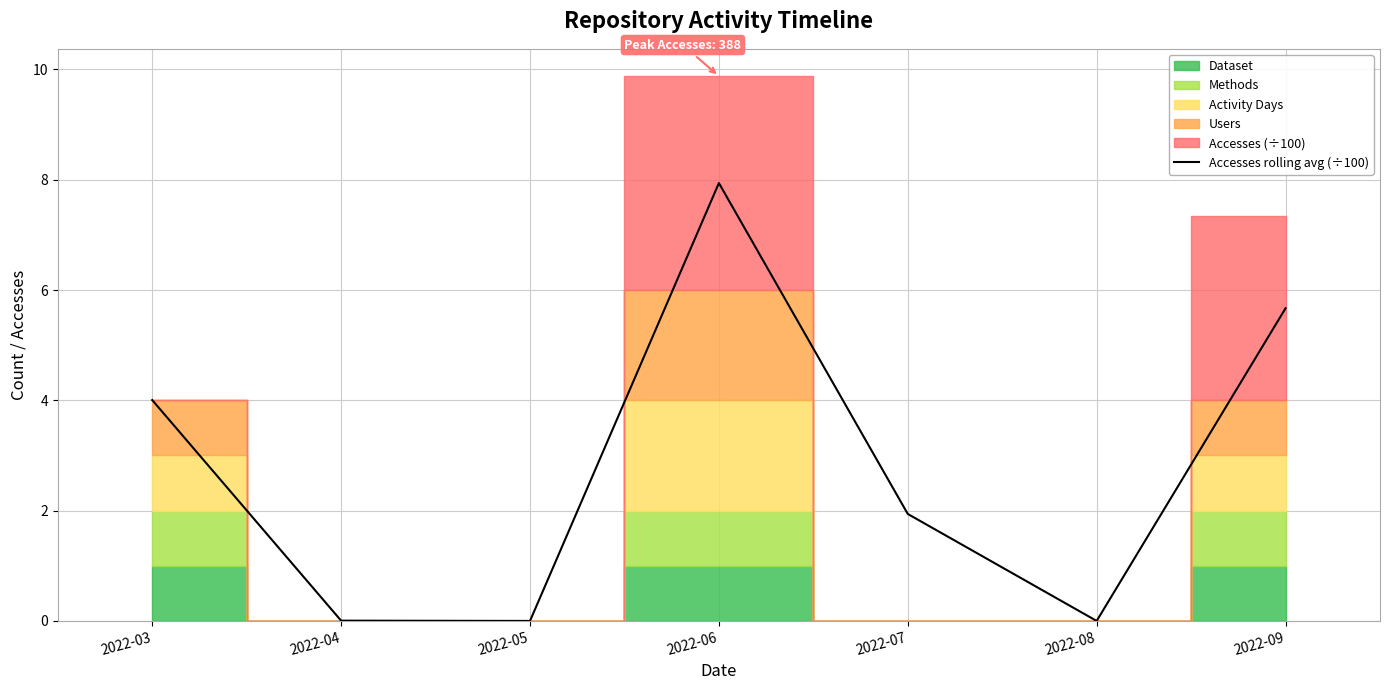

At which label does Accesses rolling avg (÷100) first exceed 1?

2022-03